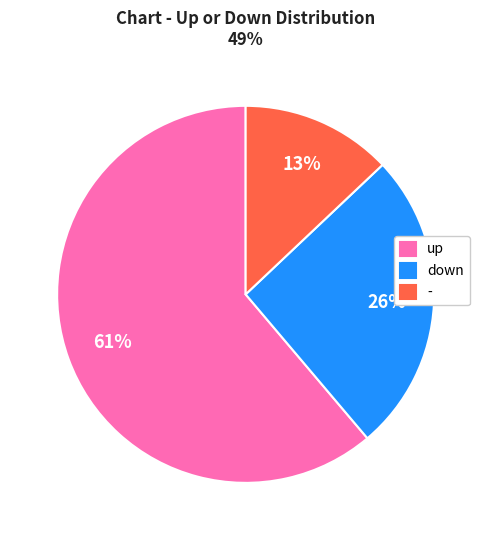

Between down and up, which is larger?

up